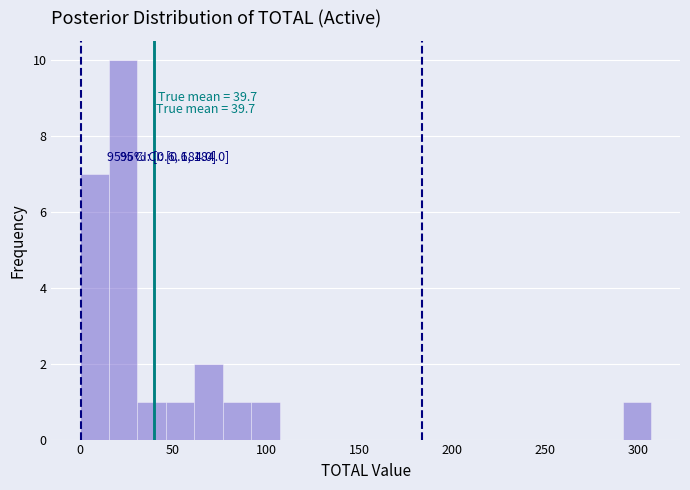

Read against the x-axis, roughly where is the centre of the tallest bar?

25